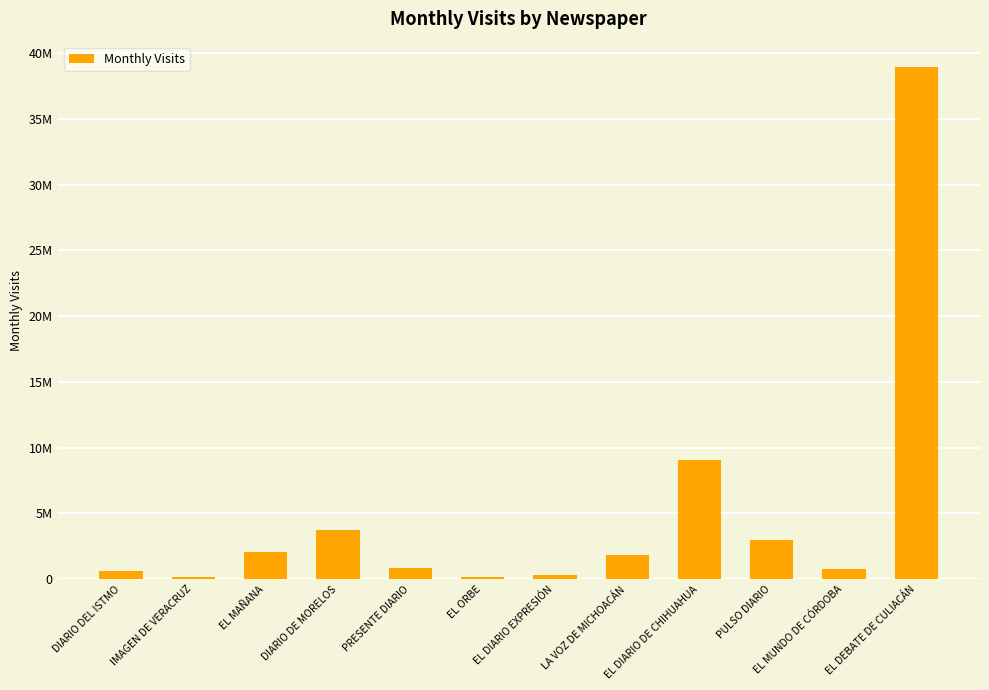

At which category does the chart reach its peak across all series?

EL DEBATE DE CULIACÁN